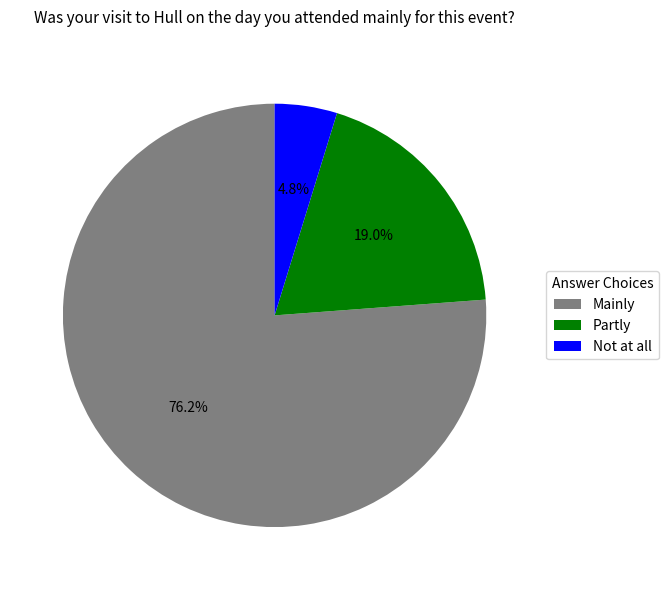

To the nearest percent, what portion does Mainly represent?

76%